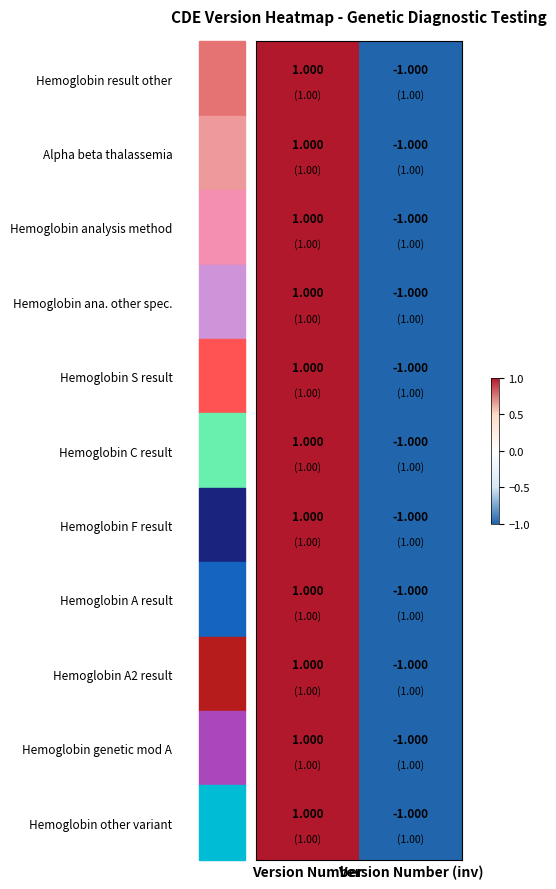

What is the minimum value shown in the chart?

-1